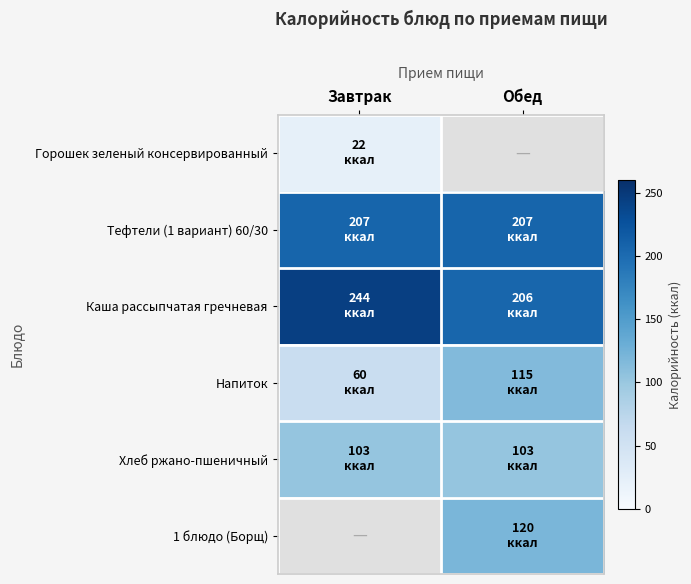

How many data points in Каша рассыпчатая гречневая are less than 244?

1